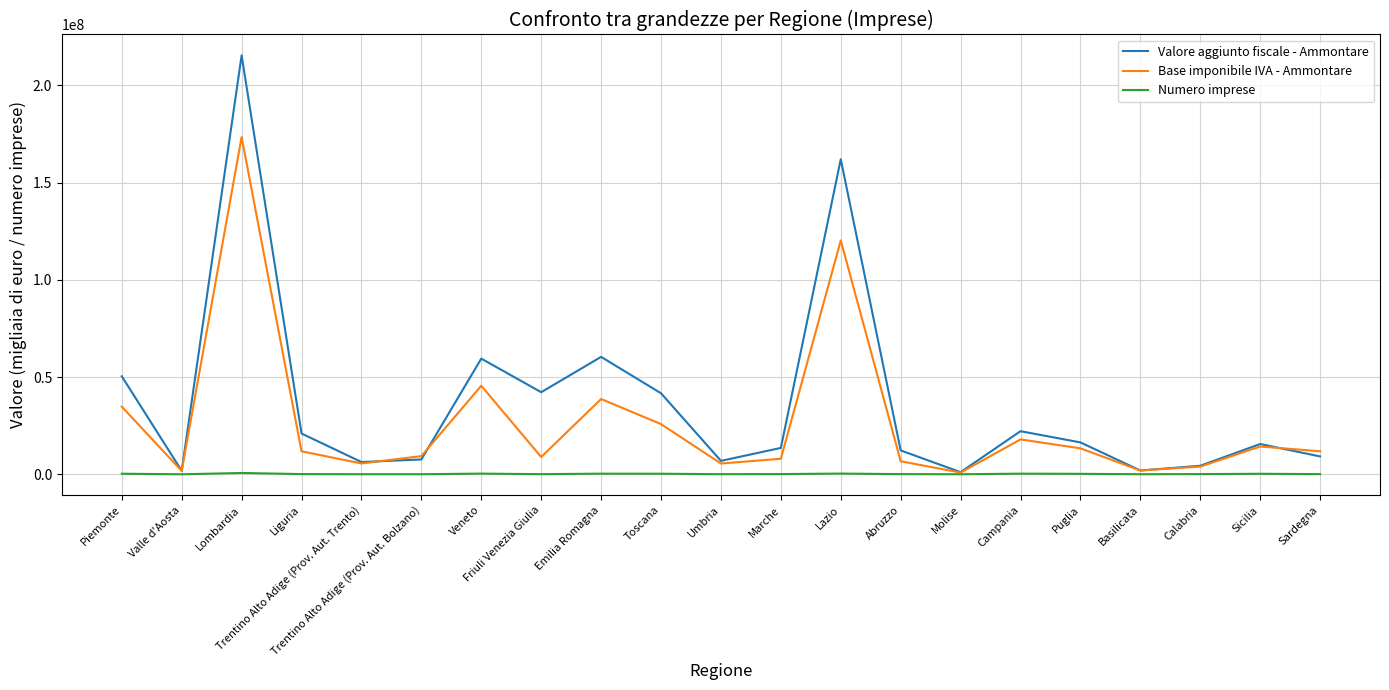

Is the value of Numero imprese at Campania greater than the value of Base imponibile IVA - Ammontare at Lombardia?

No